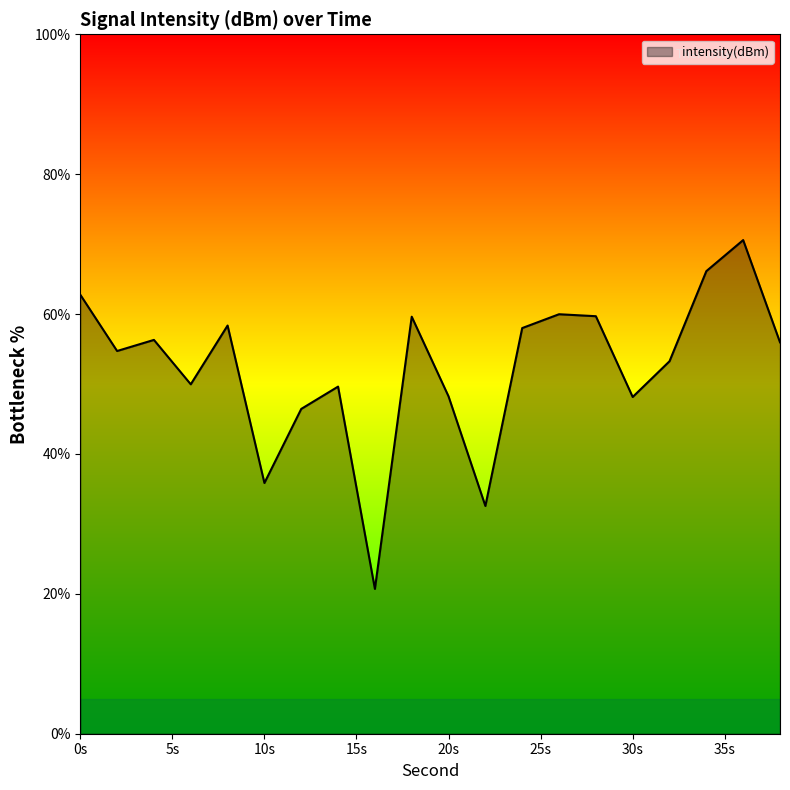

What is the smallest value displayed?

20.7